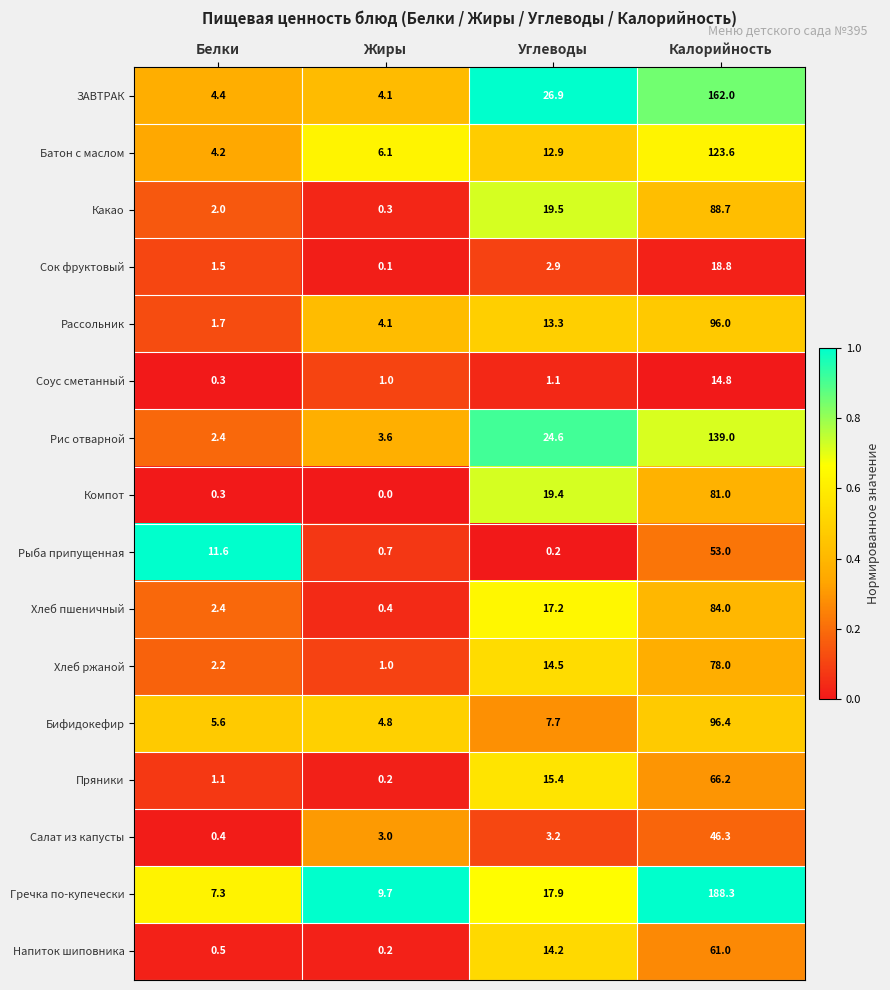

Which series changed the most between Жиры and Калорийность?

Гречка по-купечески